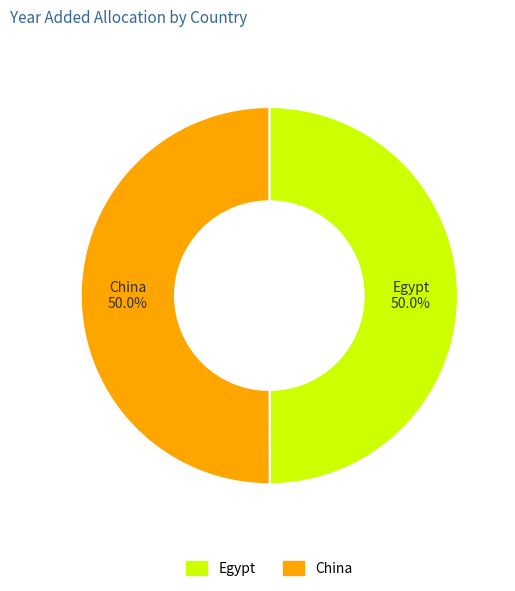

Combined, do China and Egypt account for over 50%?

Yes